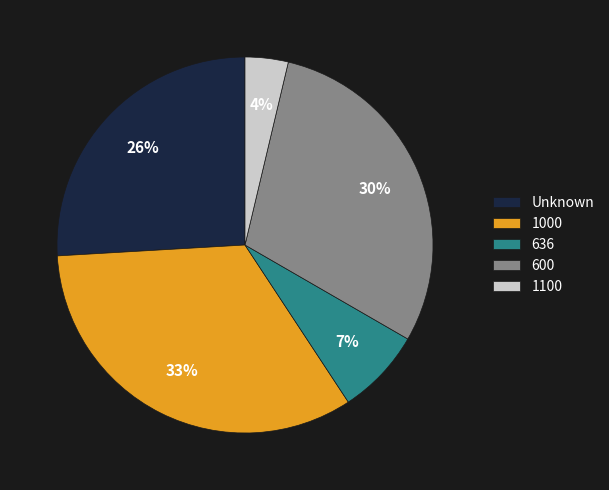

What percentage is the 600 slice, to the nearest percent?

30%